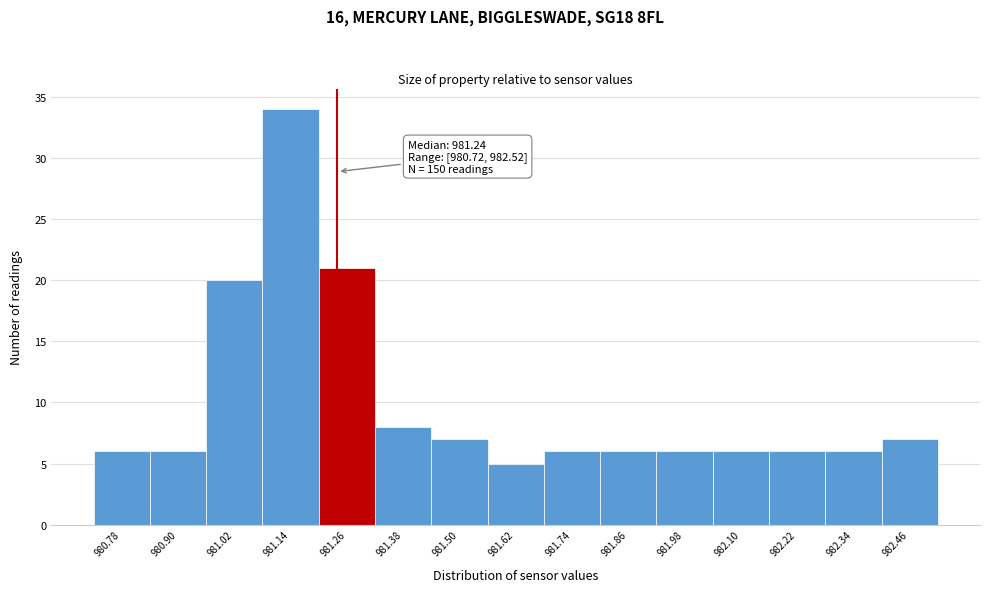

Which range on the x-axis has the tallest bar?

981.08 to 981.20